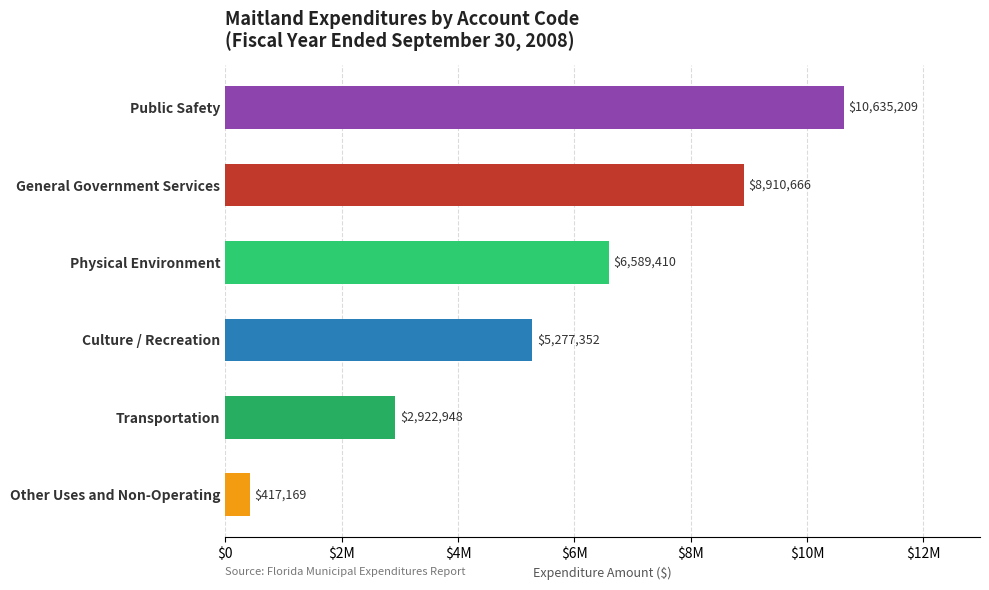

What is the greatest value displayed?

10635209